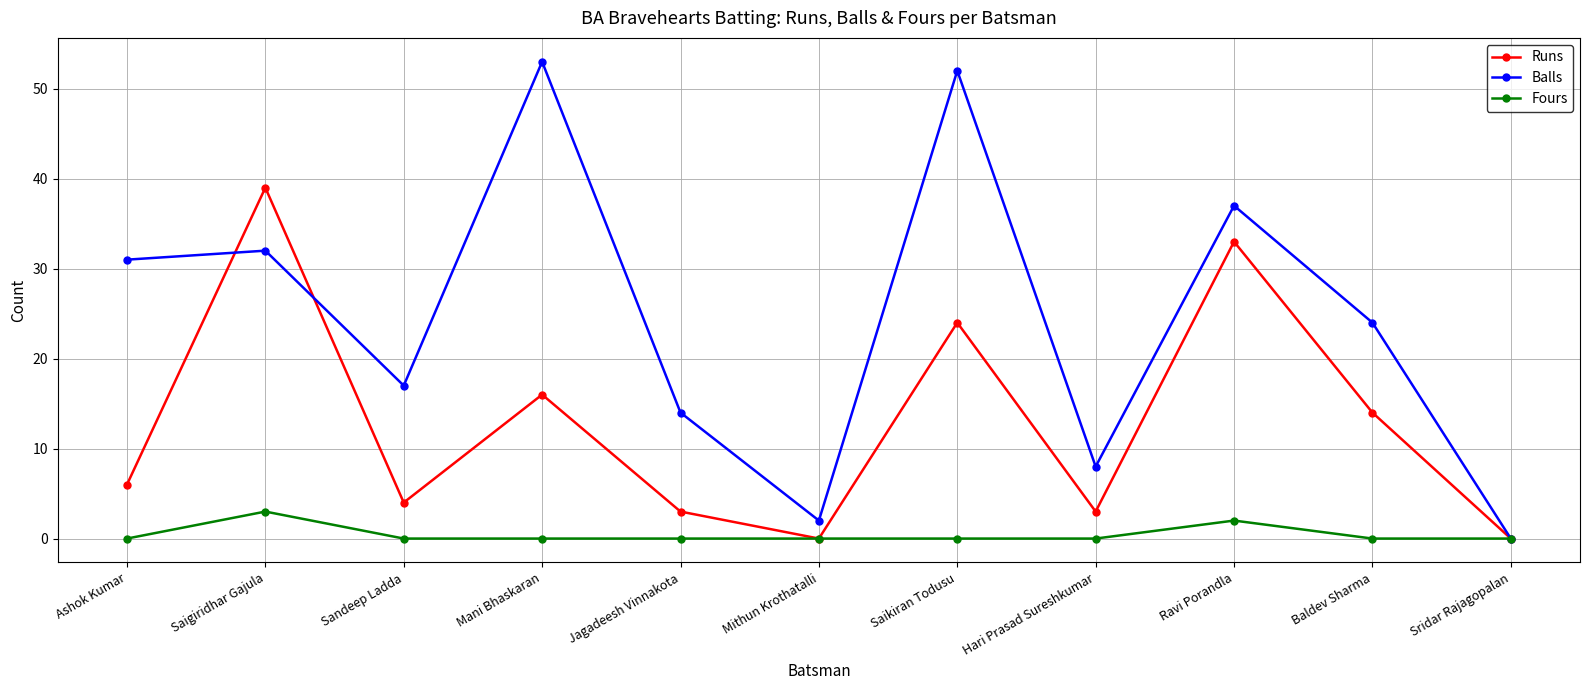

What is the sum of the Runs values at Ashok Kumar and Saikiran Todusu?

30